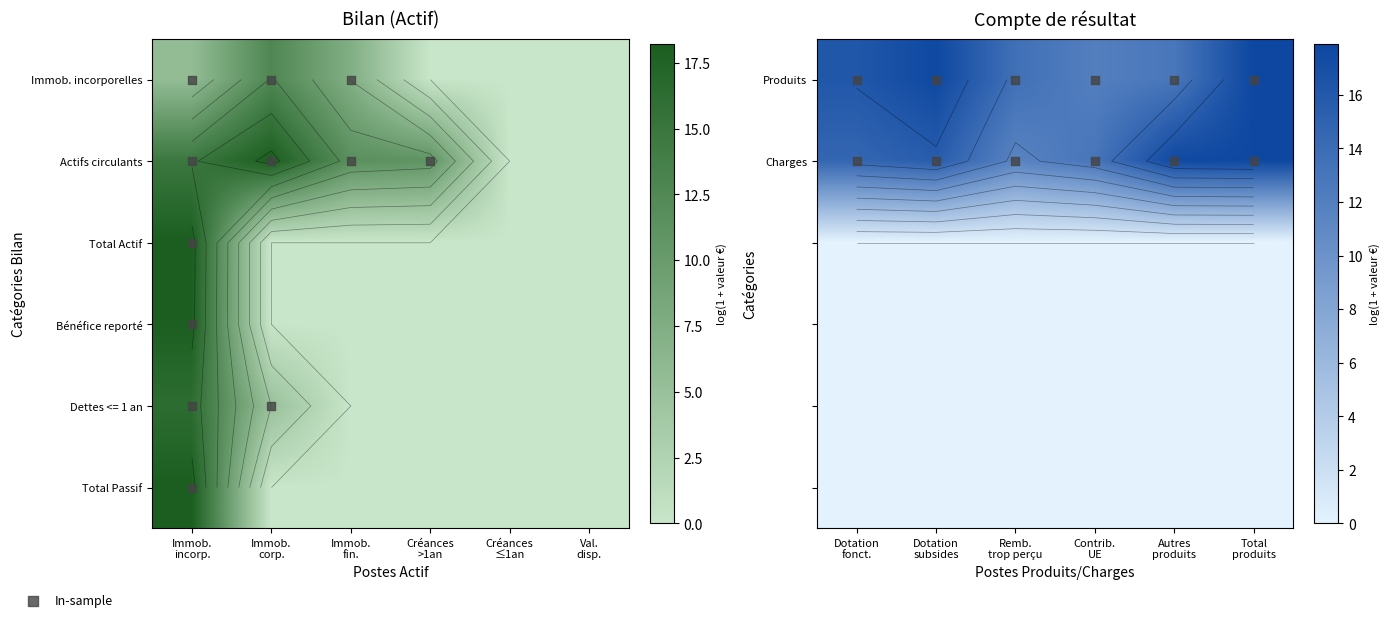

List the labels in order of Total Actif value, smallest first.

Immob.
corp., Immob.
fin., Créances
>1an, Créances
≤1an, Val.
disp., Immob.
incorp.